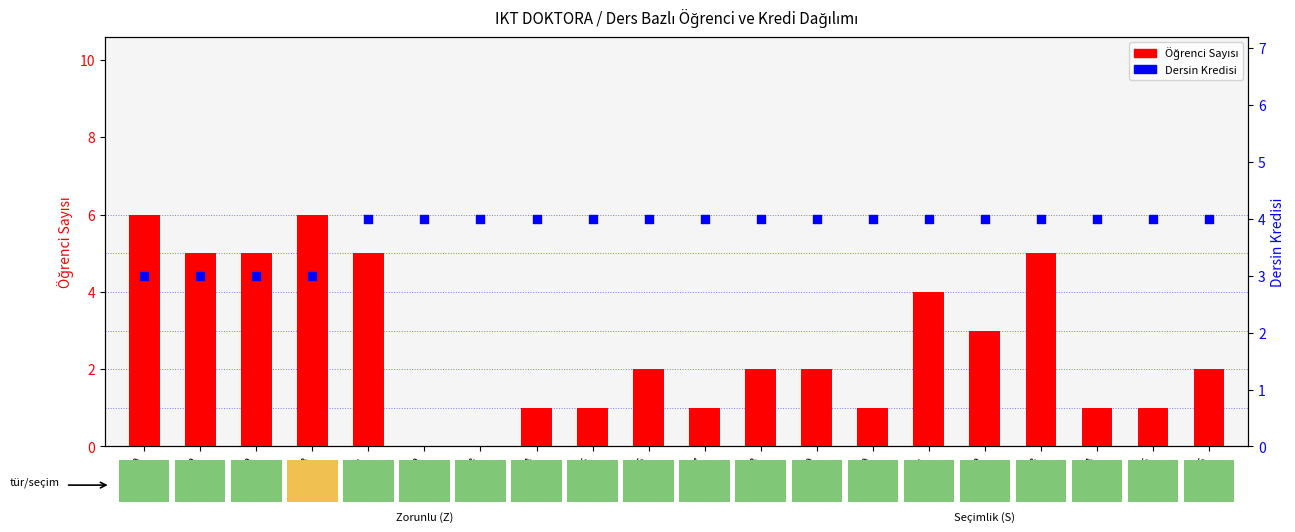

What are all the series names shown in the legend?

Öğrenci Sayısı, Dersin Kredisi